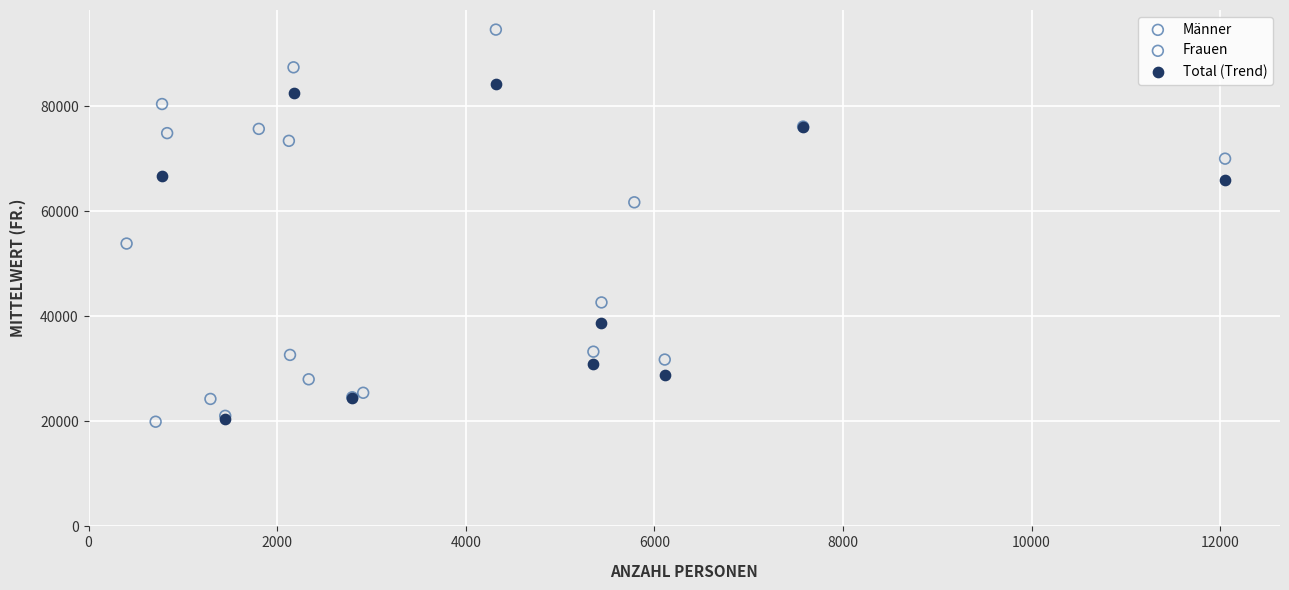

Which series has the largest Y range (max minus min)?

Männer